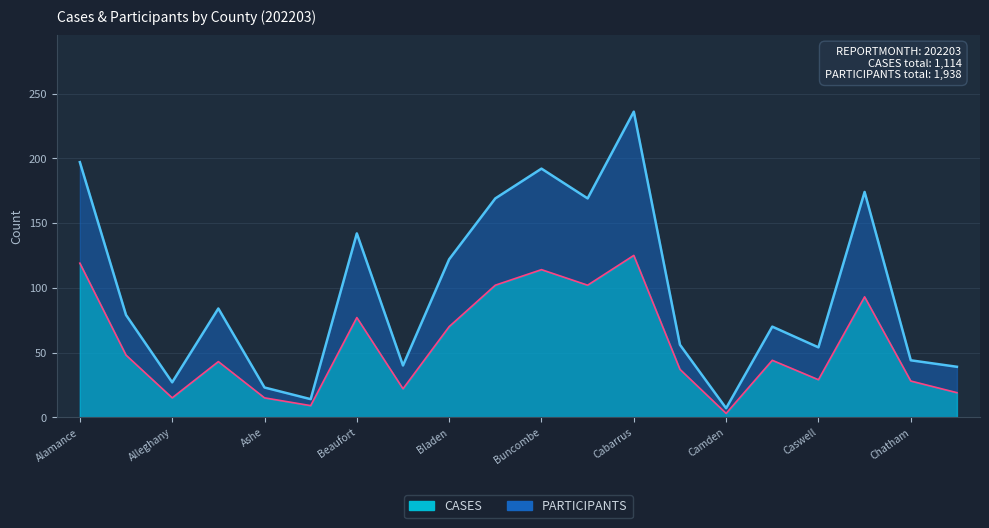

True or false: CASES and PARTICIPANTS cross at least once.

False